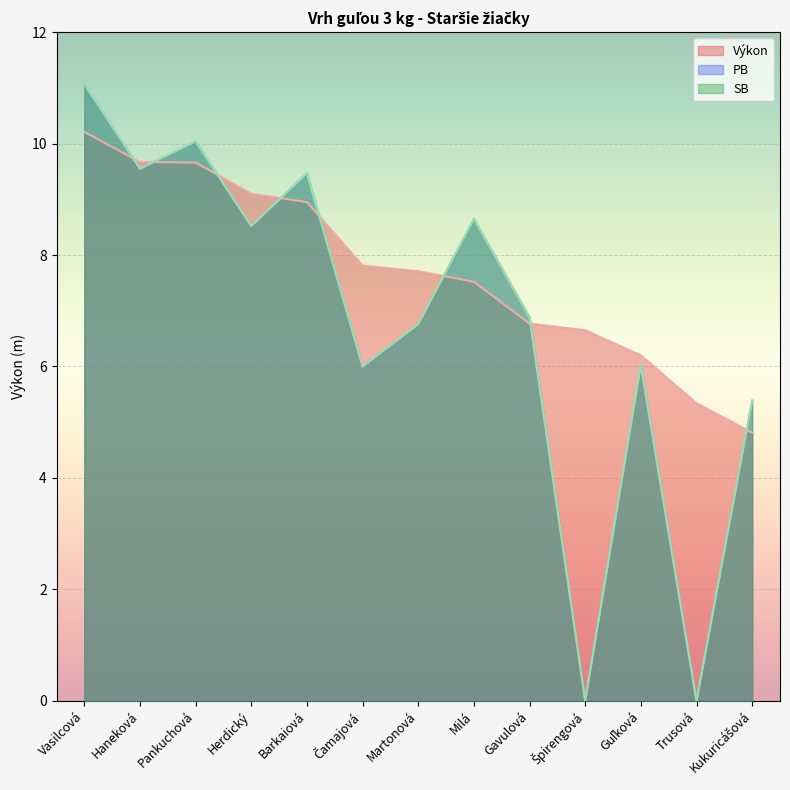

What are all the series names shown in the legend?

Výkon, PB, SB